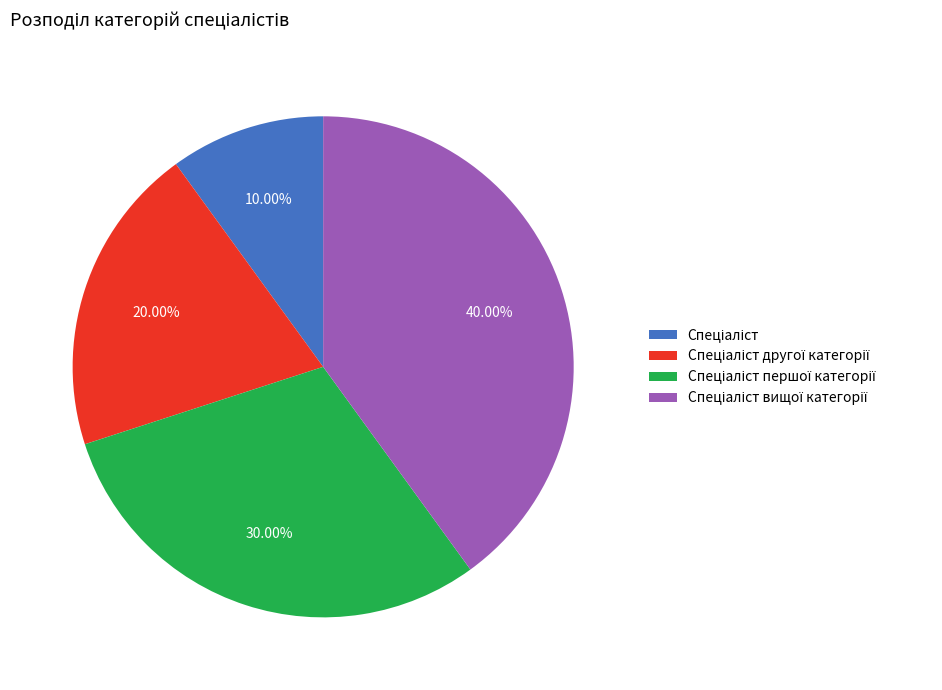

Is there a majority slice in this chart?

No